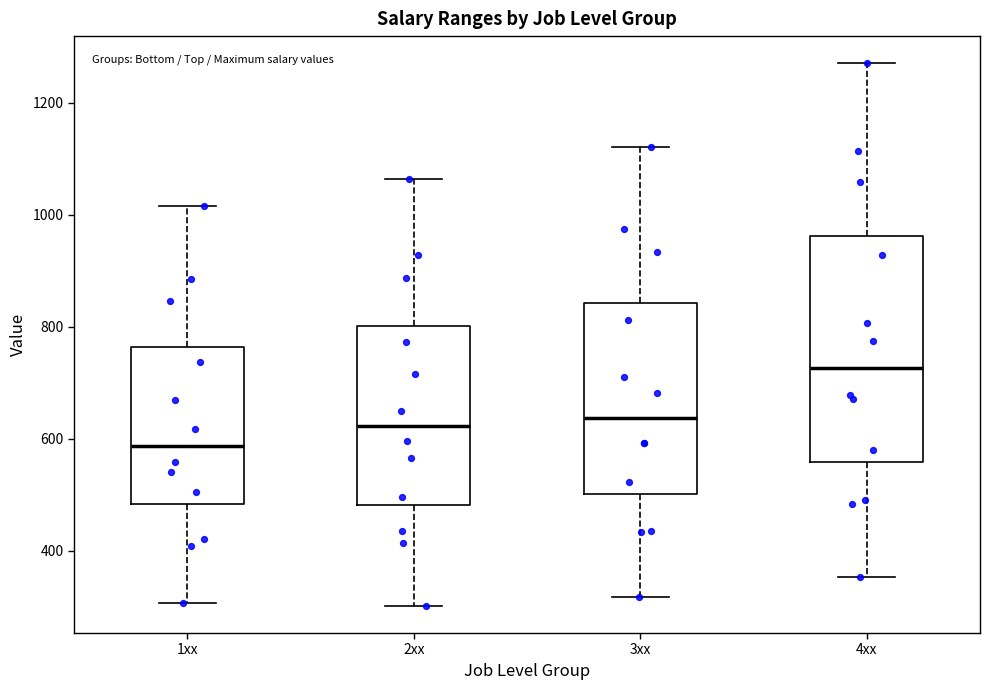

Which box is the tallest, from its lower edge to its upper edge?

4xx